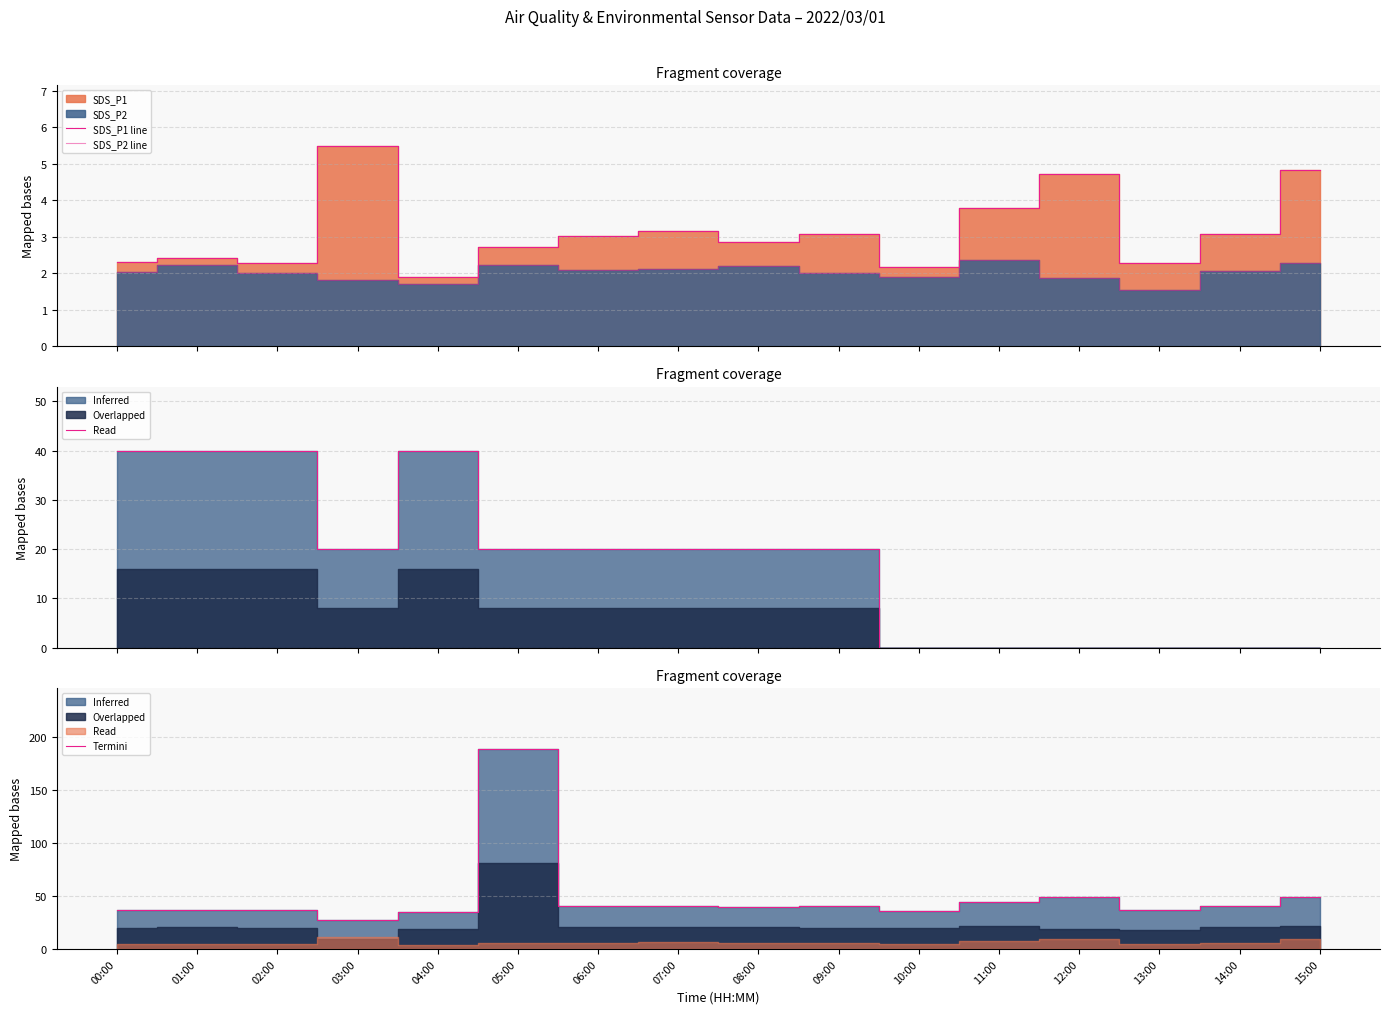

How many series are shown in this chart?

3